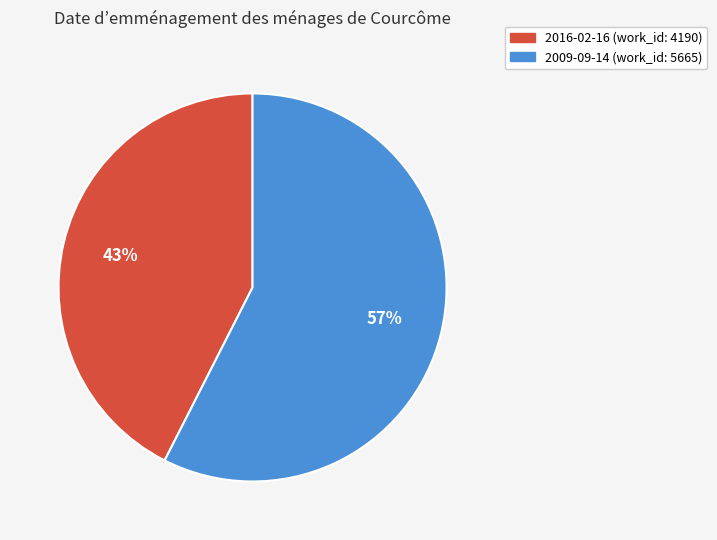

Is it true that 2016-02-16 is 43% of the pie?

True